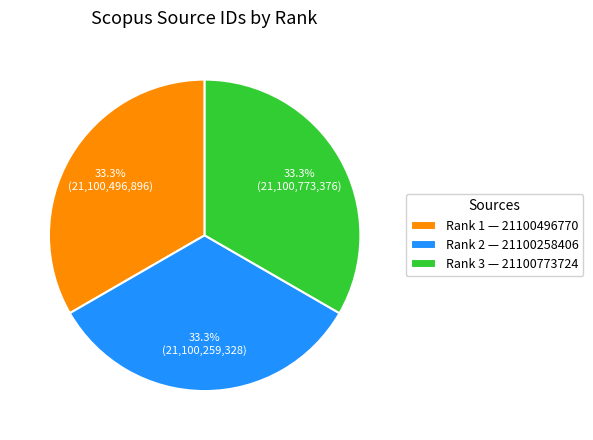

Does Rank 2 — 21100258406 account for over 50% of the chart?

No